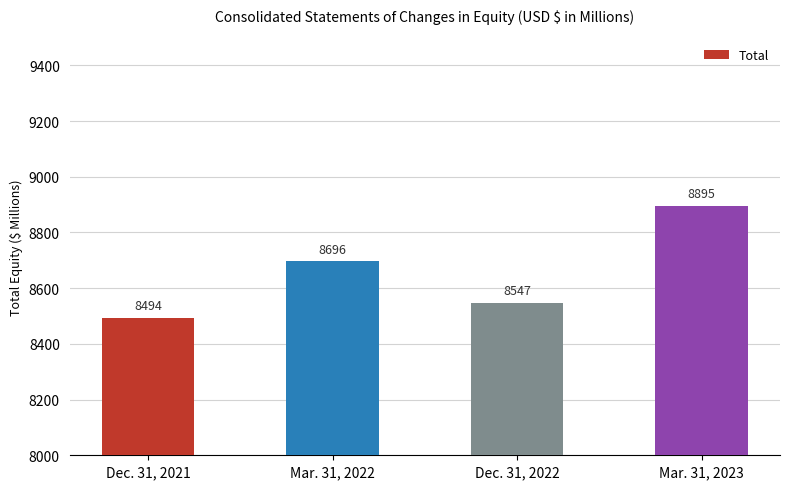

Does the chart contain stacked bars?

No